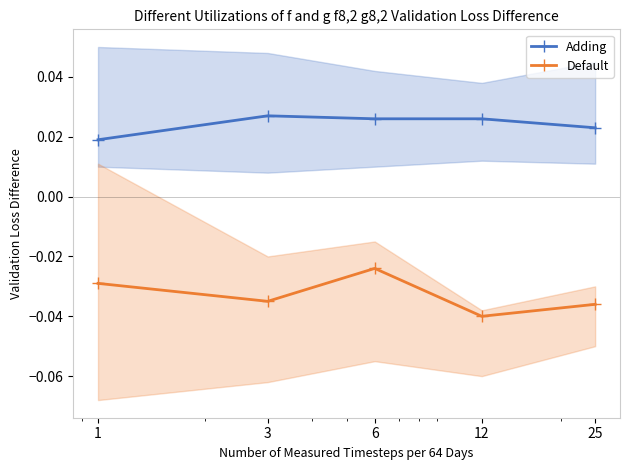

True or false: Default and Adding intersect in this chart.

False